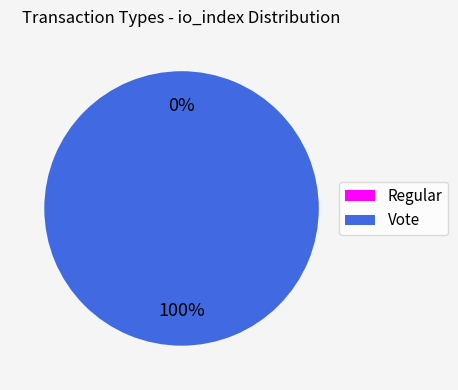

Which slice is the smallest?

Regular